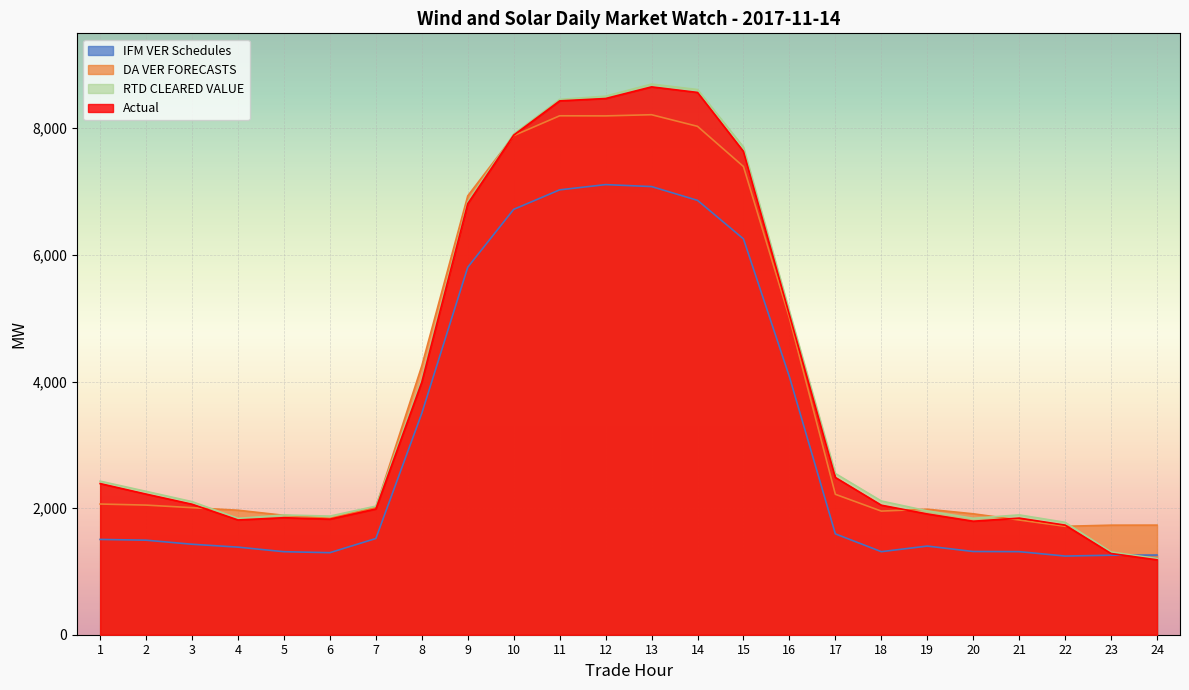

List the labels in order of DA VER FORECASTS value, largest first.

13, 11, 12, 14, 10, 15, 9, 16, 8, 17, 1, 2, 7, 3, 19, 4, 18, 20, 5, 6, 21, 24, 23, 22